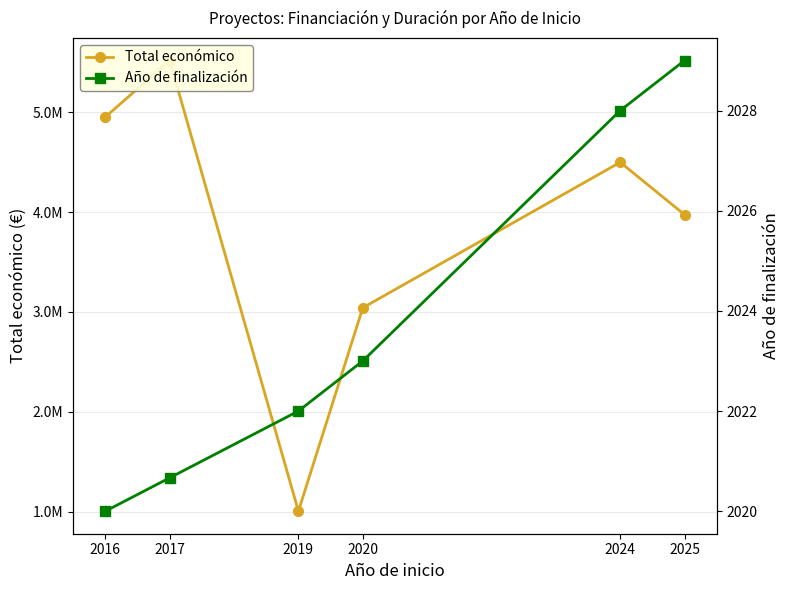

What is the sum of the Año de finalización values at 2024 and 2020?

4051.0